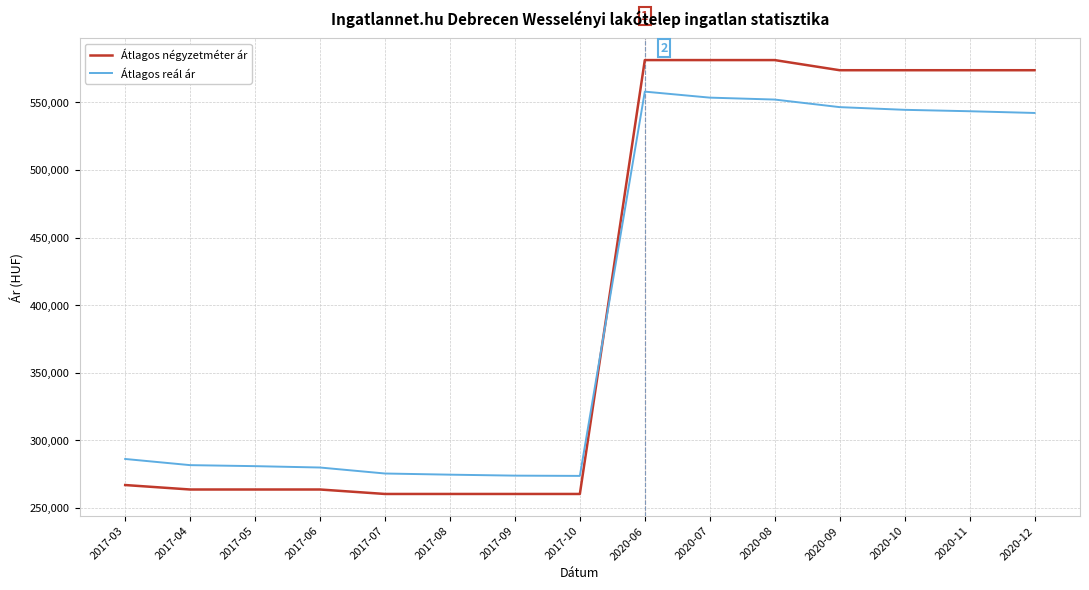

What is the minimum value shown in the chart?

260360